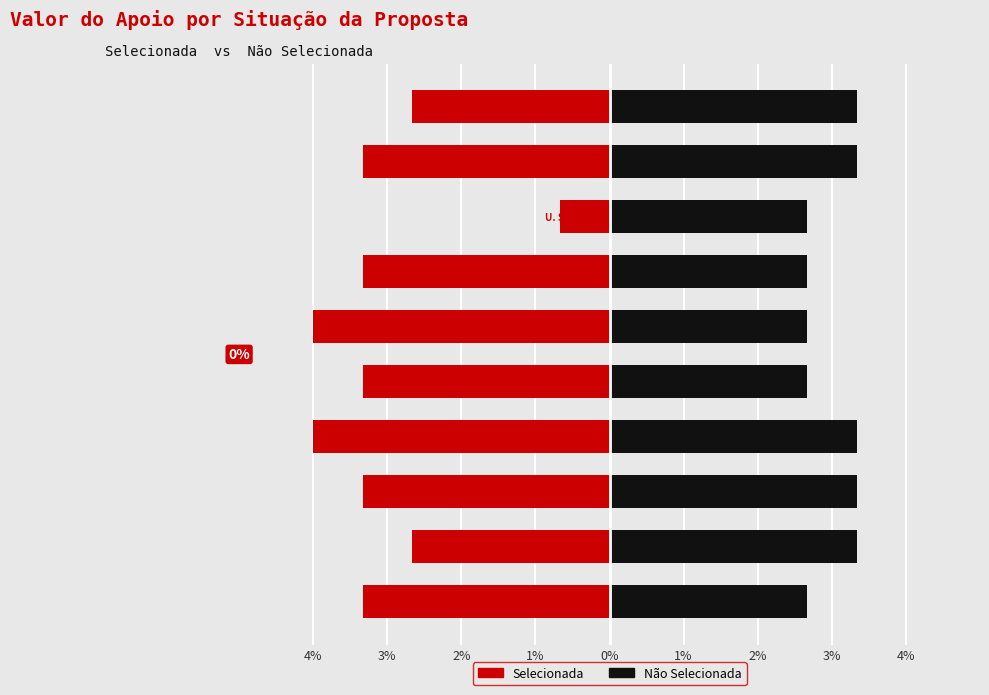

What are all the series names shown in the legend?

Selecionada, Não Selecionada